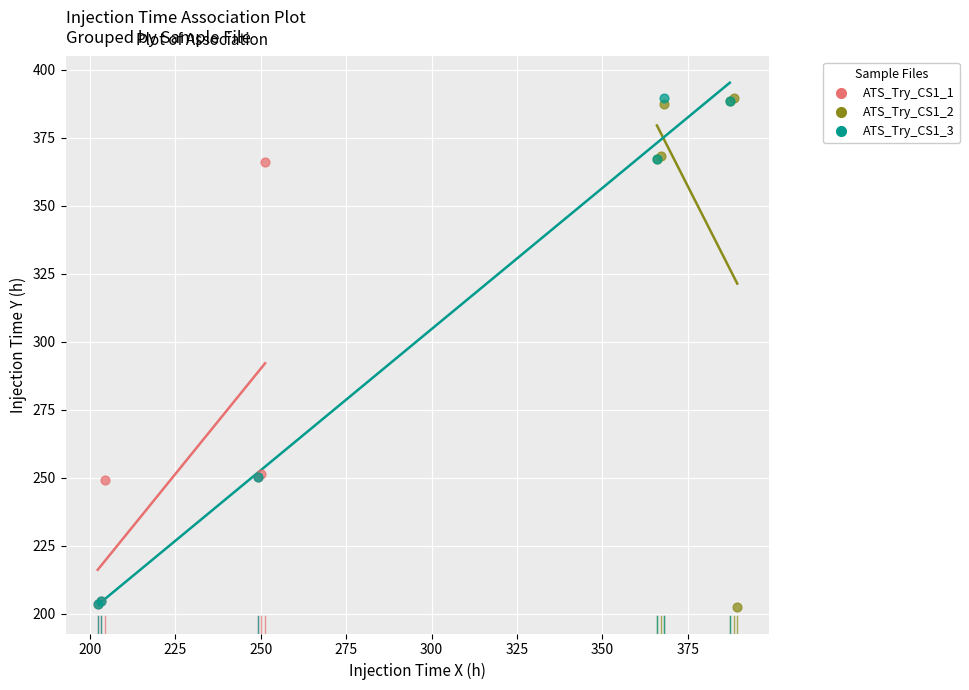

What are all the series names shown in the legend?

ATS_Try_CS1_1, ATS_Try_CS1_2, ATS_Try_CS1_3